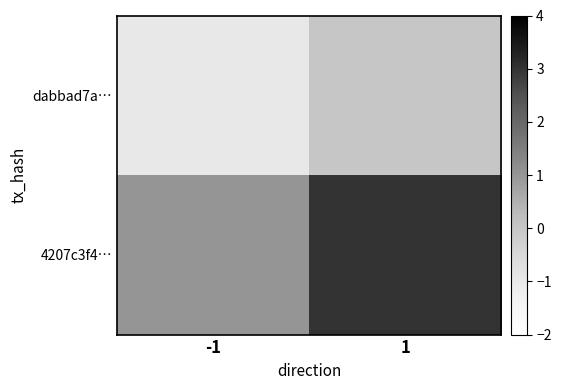

What is the smallest value displayed?

-1